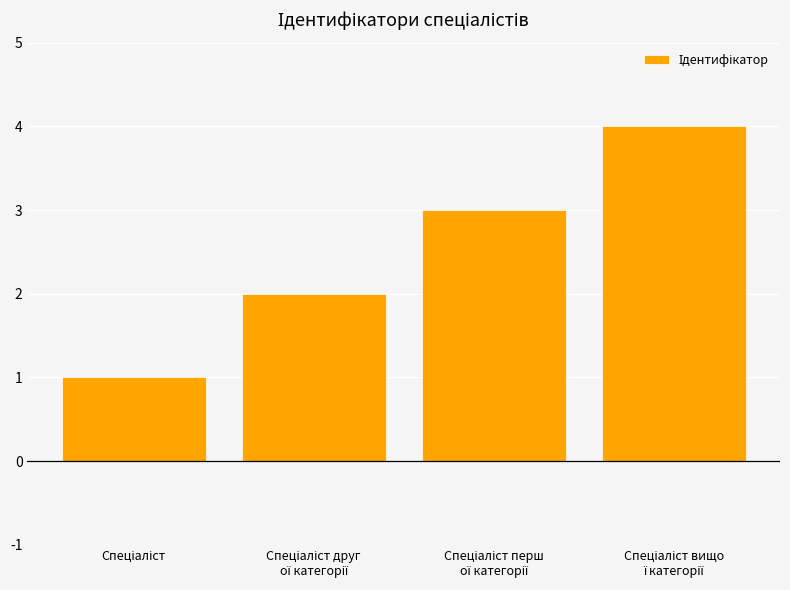

What is the difference between the maximum and minimum values?

3